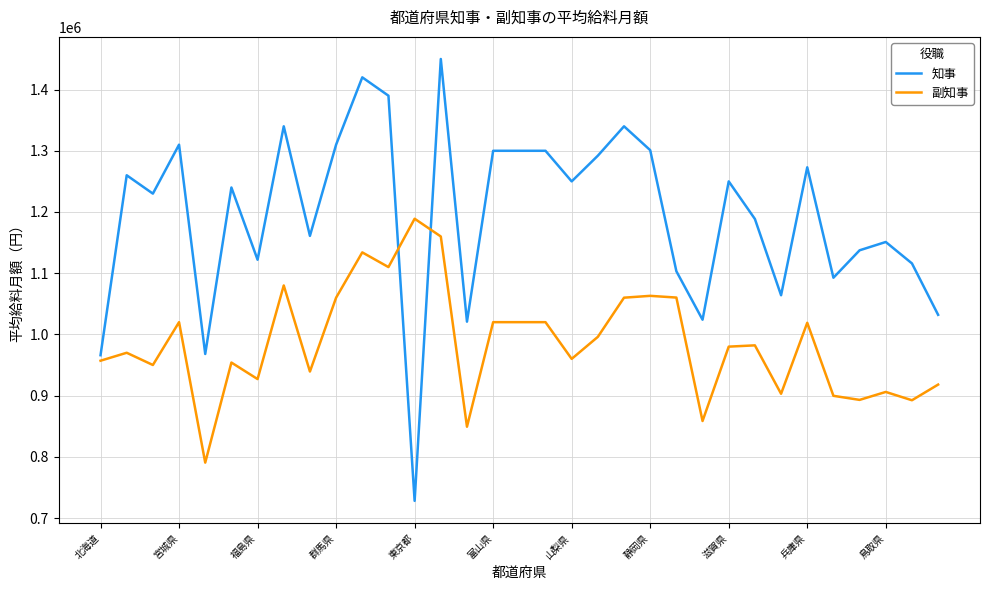

How many intersections are there between 副知事 and 知事?

2